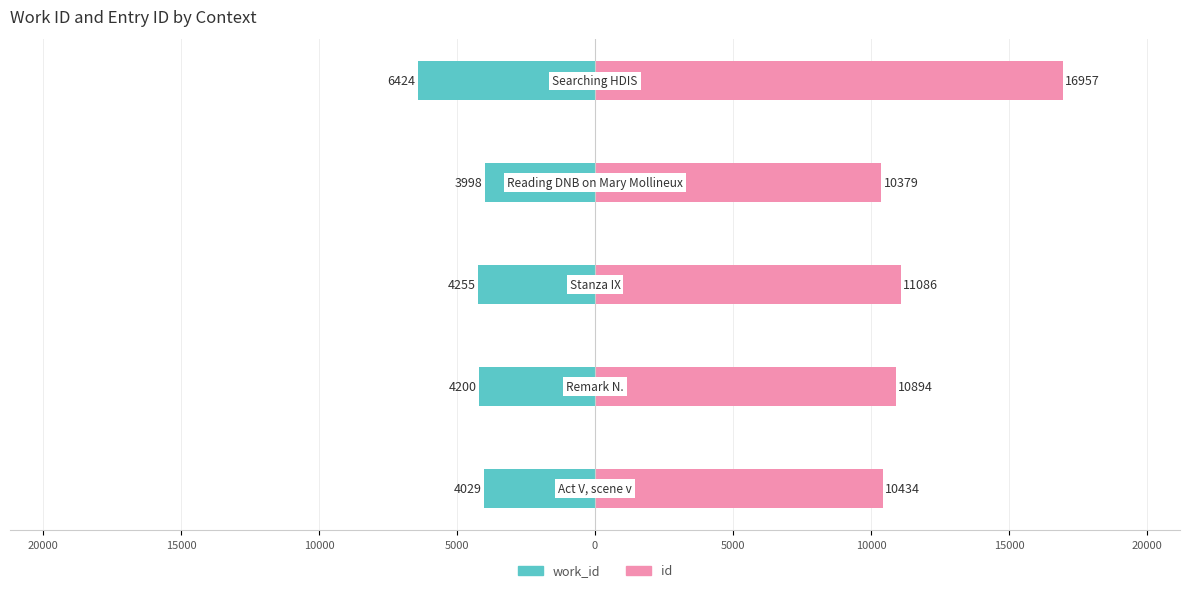

Which has a higher value, 20000 or 25000?

25000